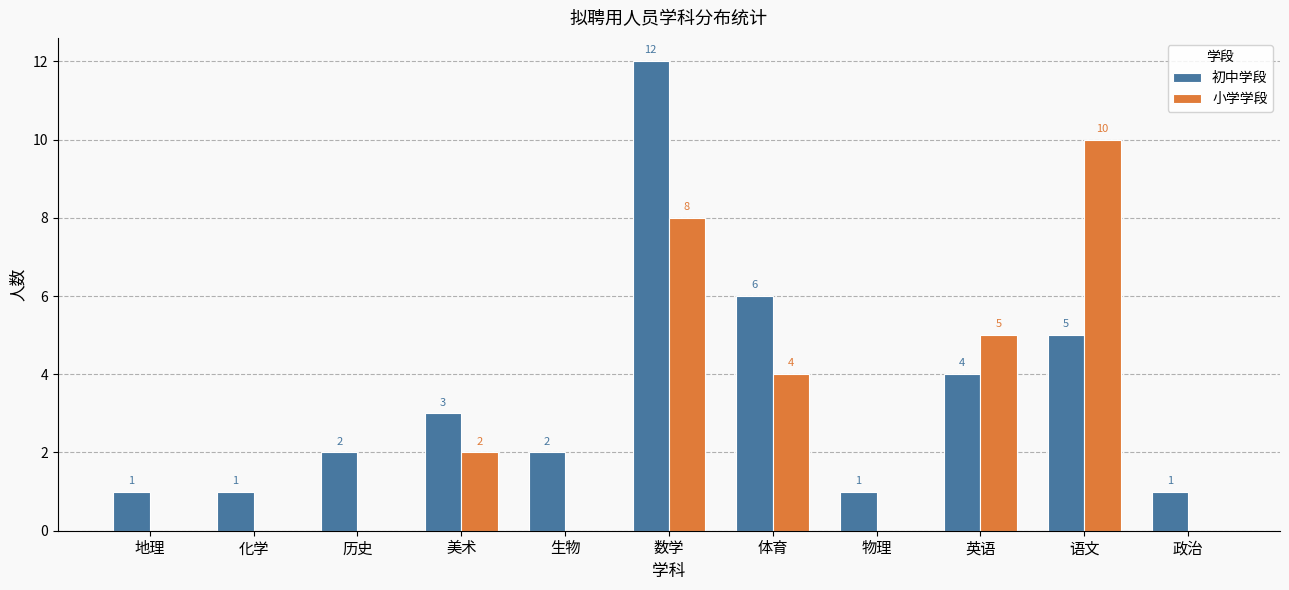

At which category is the sum across all series the highest?

数学